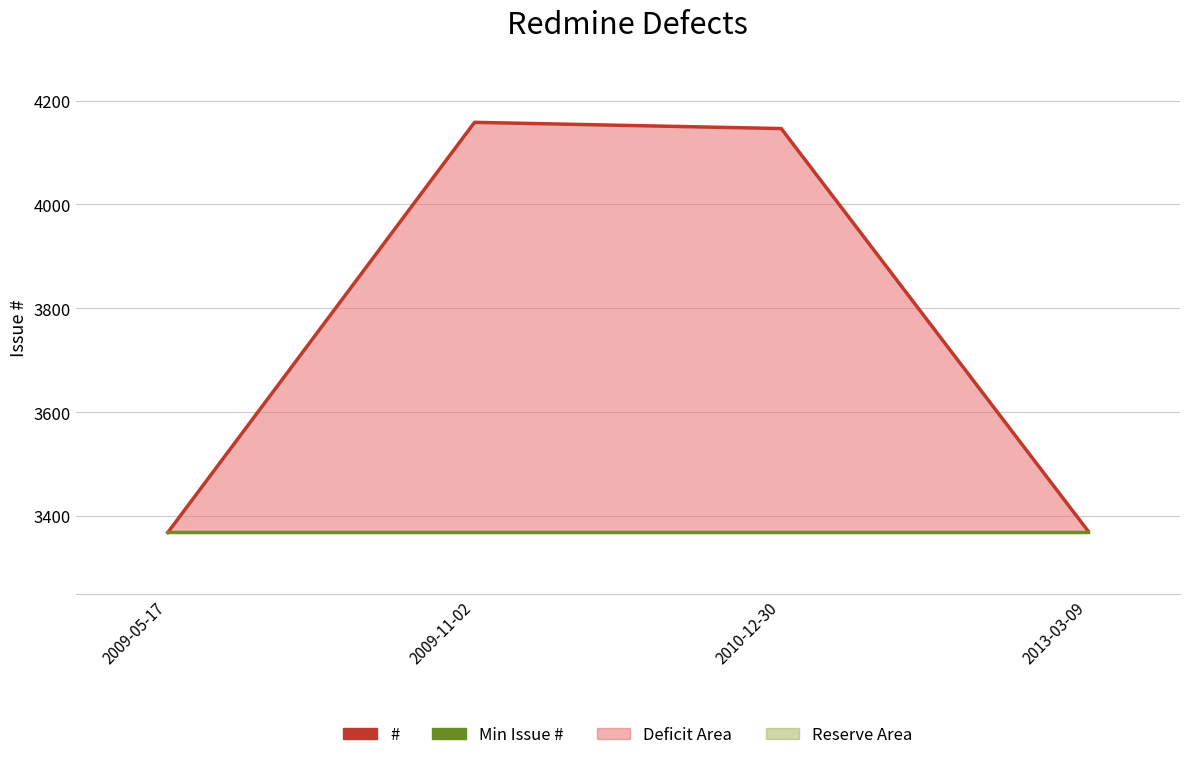

How many lines are shown in the chart?

2